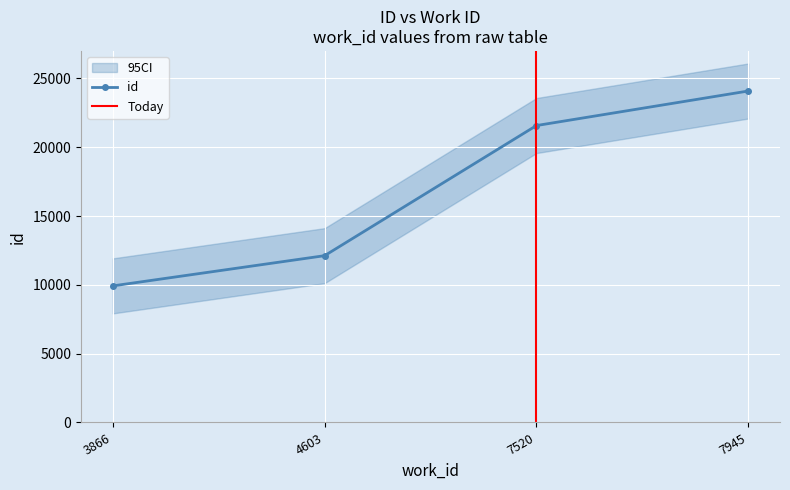

Where does the data first go above 21577?

7945